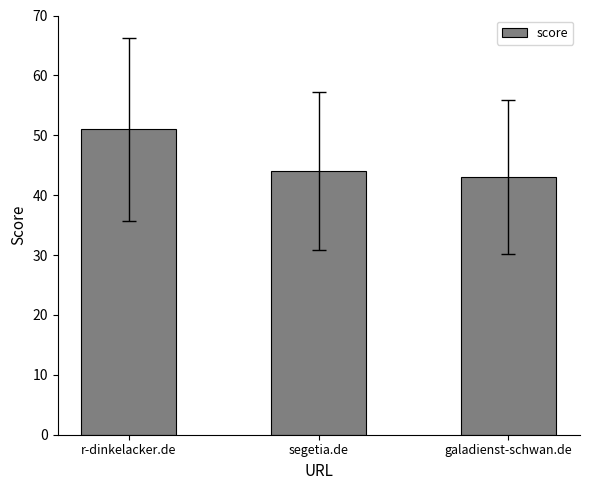

What is the average value?

46